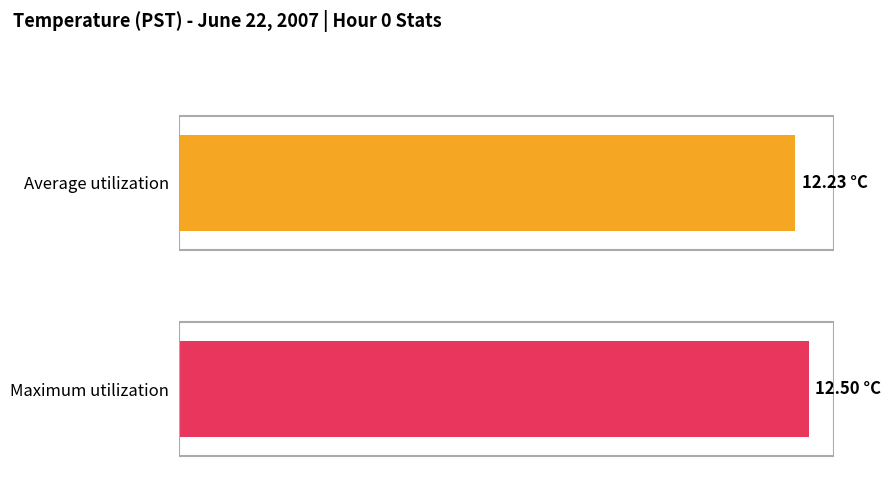

Which series has the largest total across all categories?

Maximum utilization